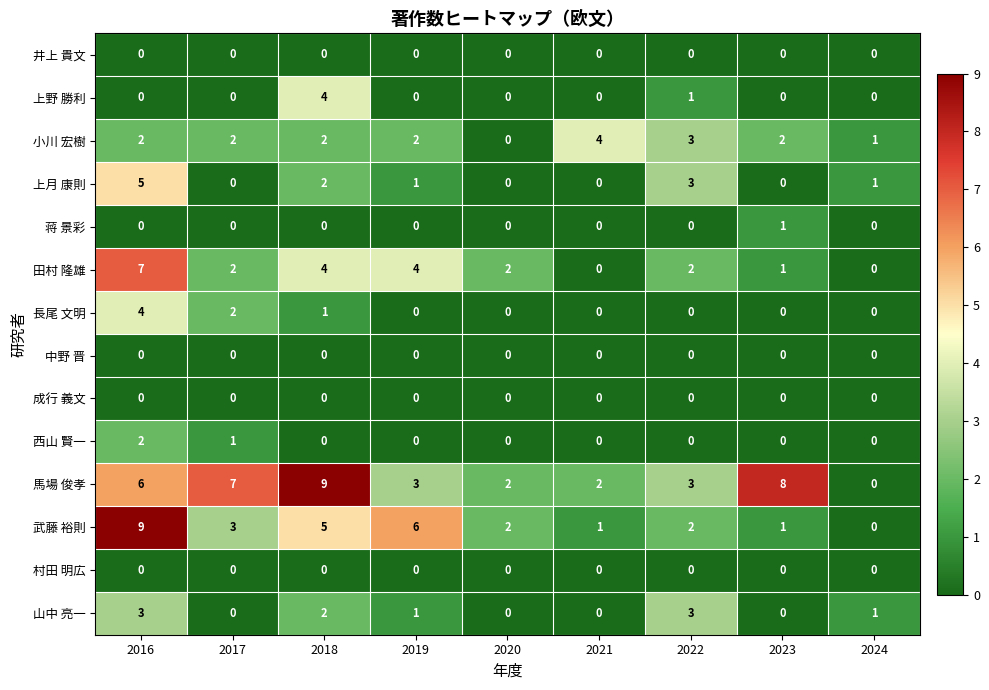

Which series has the largest total across all categories?

馬場 俊孝